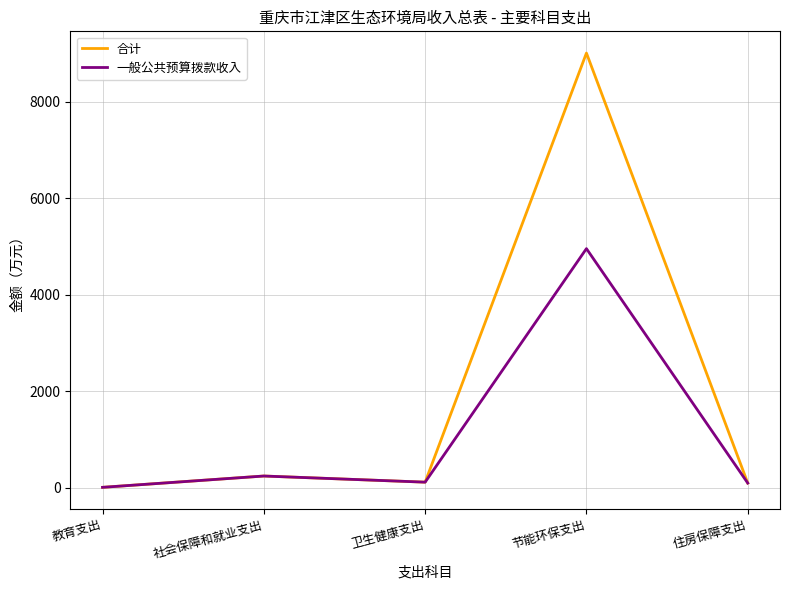

Which series changed the most between 教育支出 and 节能环保支出?

合计